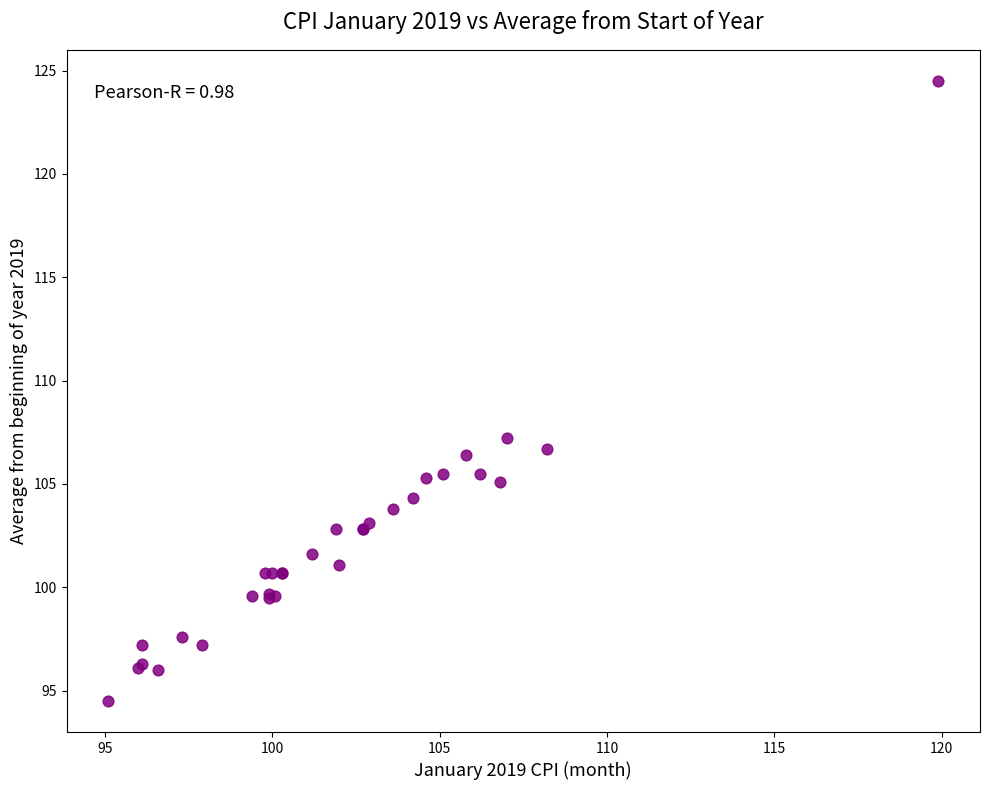

What Y value in the scatter plot is closest to 109?

107.2